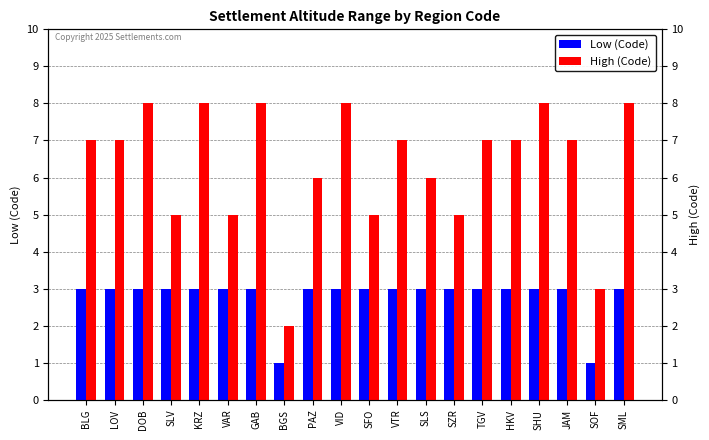

The High (Code) series shows 8 at SZR. True or false?

False